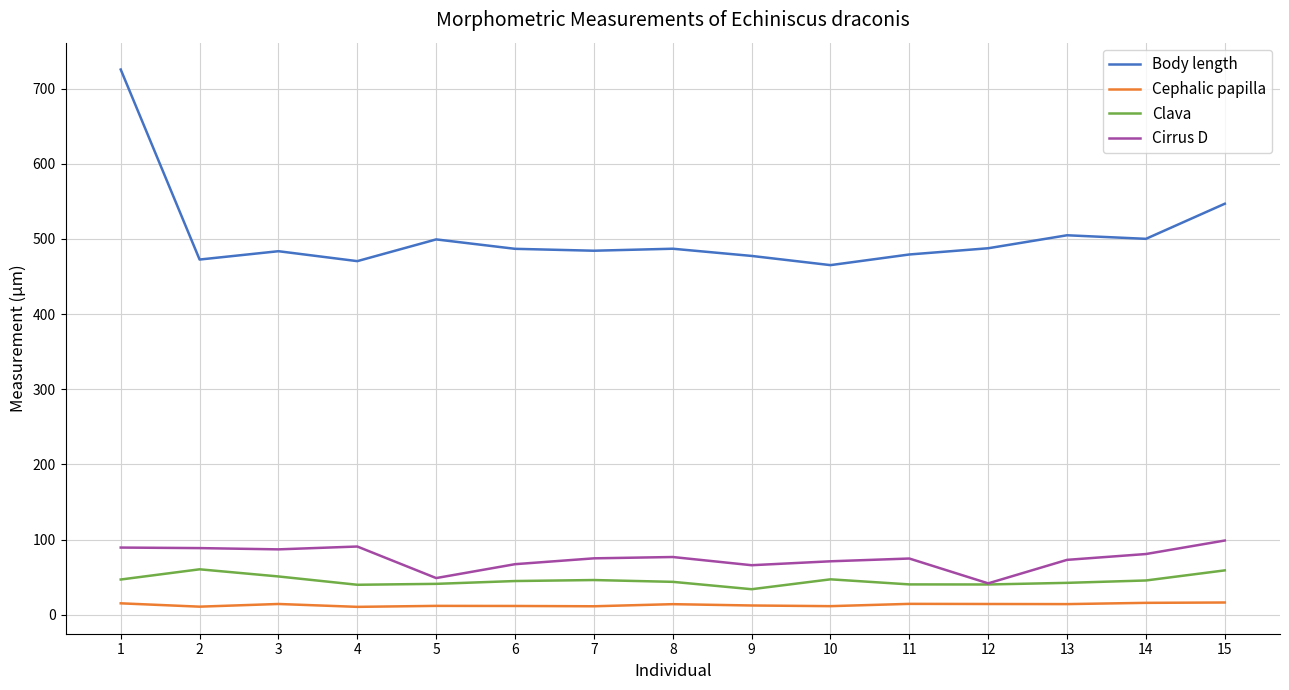

What is the difference between the maximum and minimum values in the Cephalic papilla series?

5.8